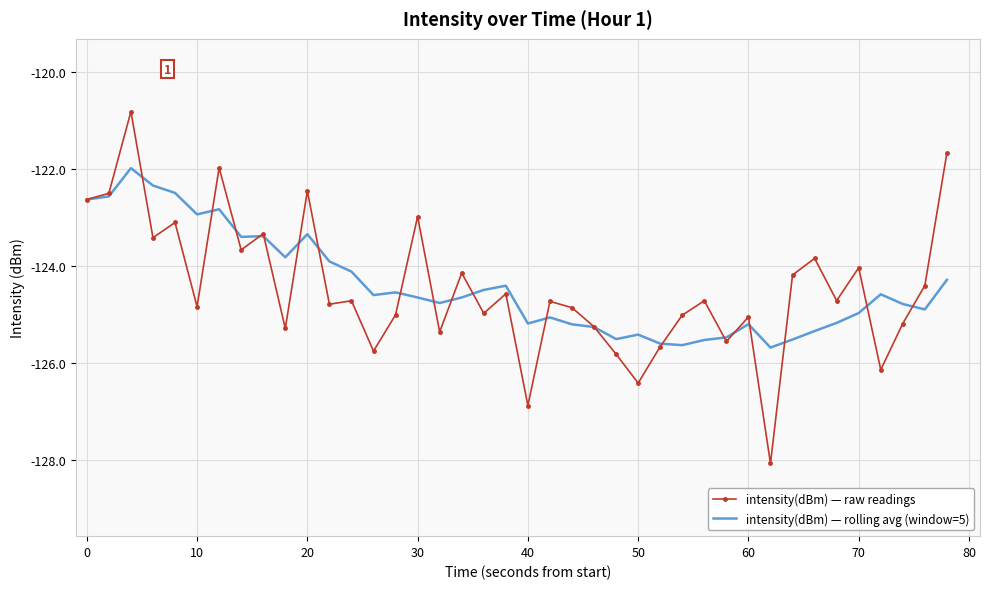

Rank the series by their maximum value, from highest to lowest.

intensity(dBm) — raw readings, intensity(dBm) — rolling avg (window=5)